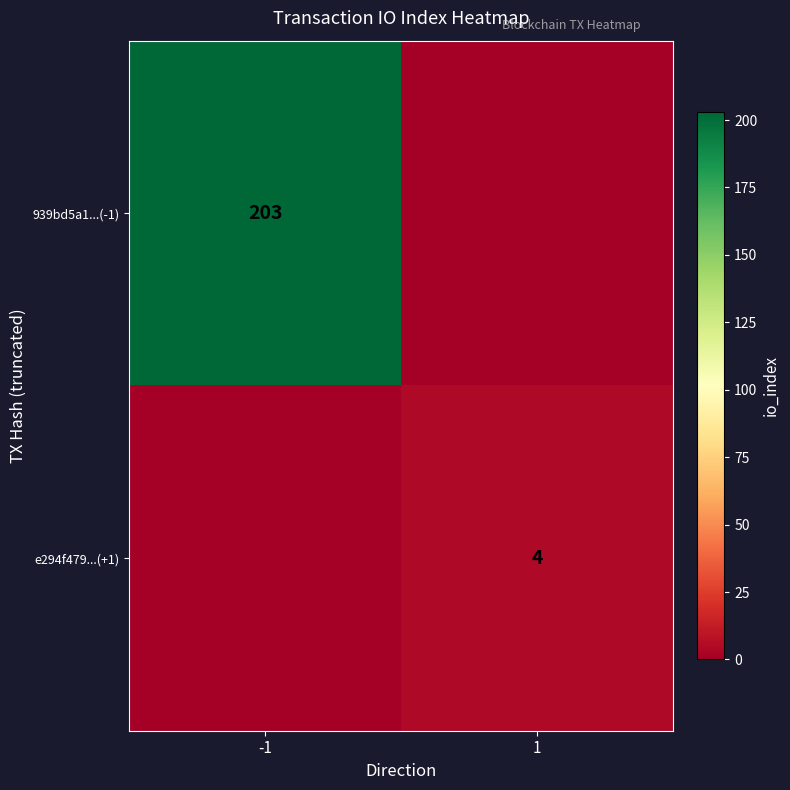

Is it true that 939bd5a1...(-1) equals 203 at -1?

True